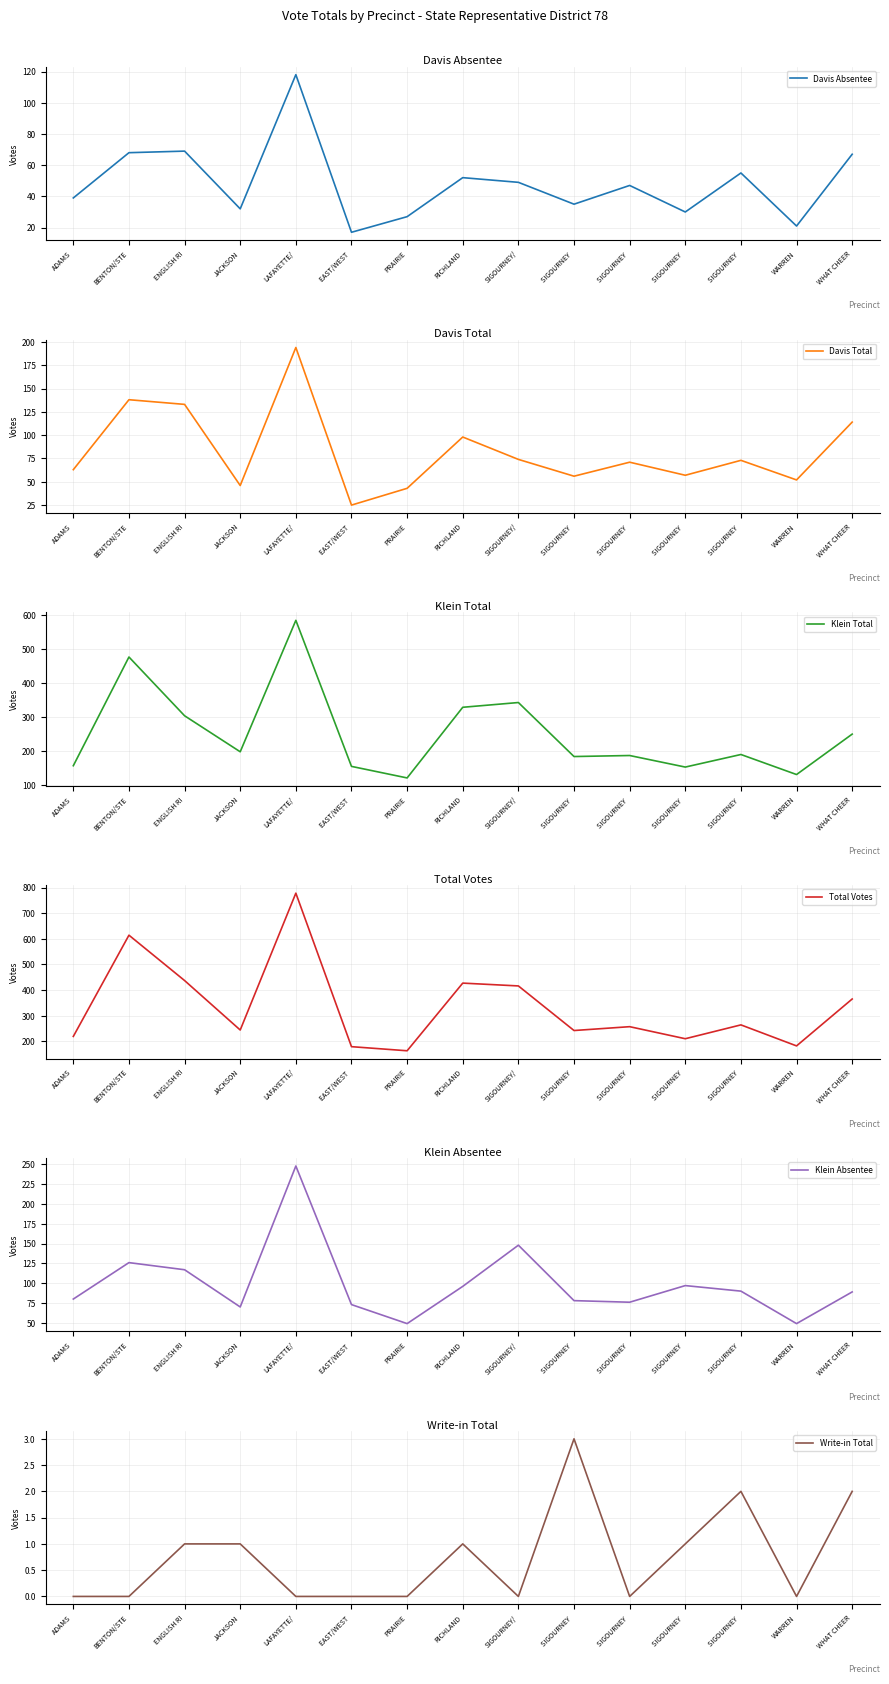

In Klein Total, how many points are higher than both neighbors (excluding endpoints)?

5